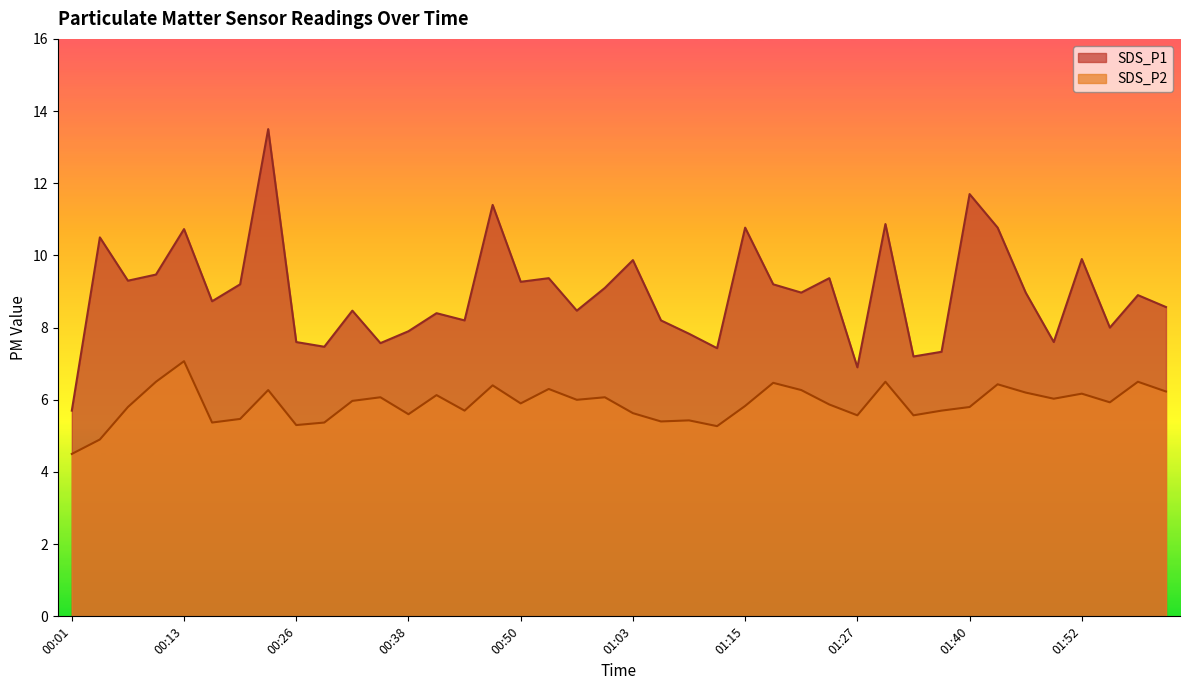

How many interior local peaks does the SDS_P1 line series have?

14